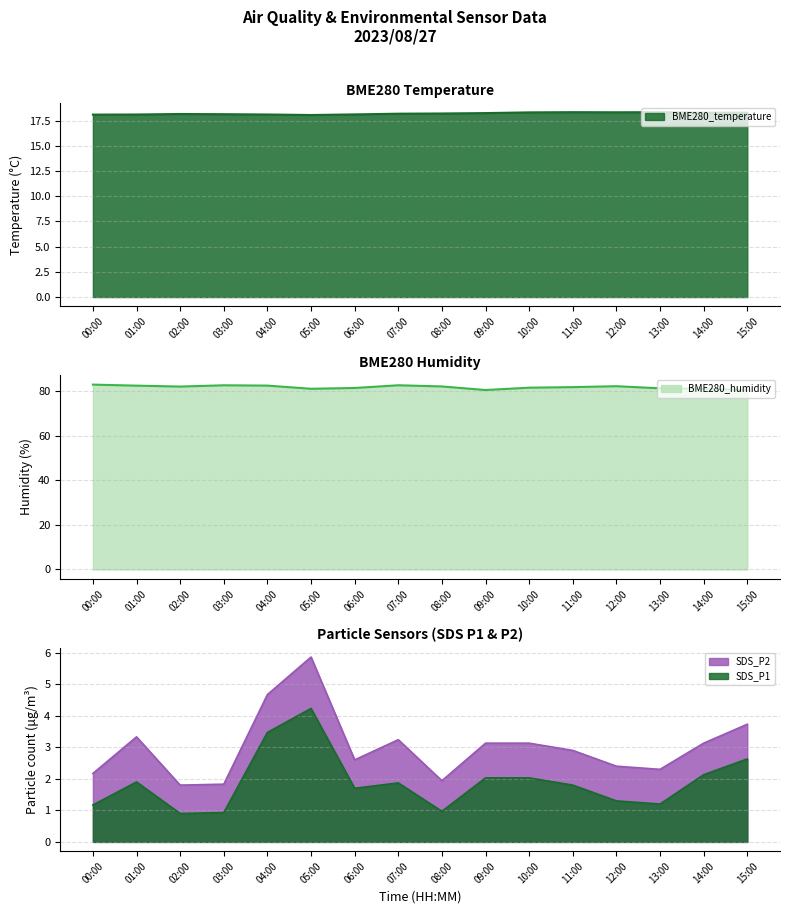

What is the total value across all series at 13:00?

100.7